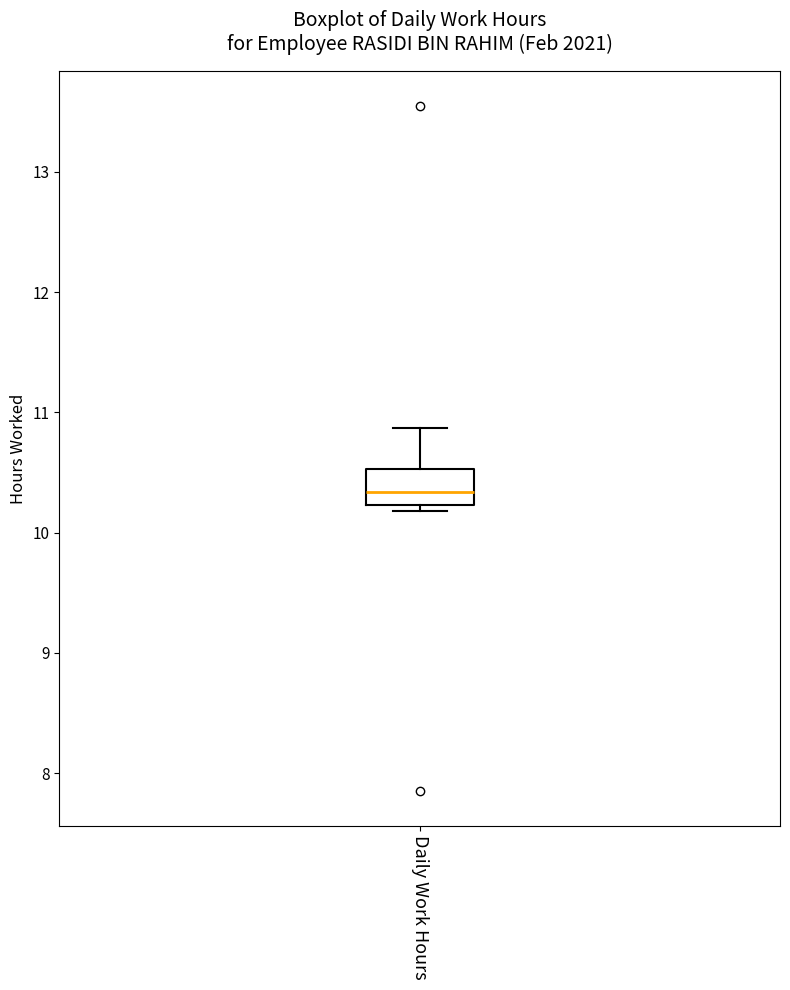

Transcribe this box plot: give where the median line is, the range the box spans, and where the two whiskers end, as read against the y-axis. The values are not printed on the chart, so give them approximately, as read against the axis.

median 10.3, box 10.2 to 10.5, whiskers 10.2 (just below the box's lower edge) to 10.9